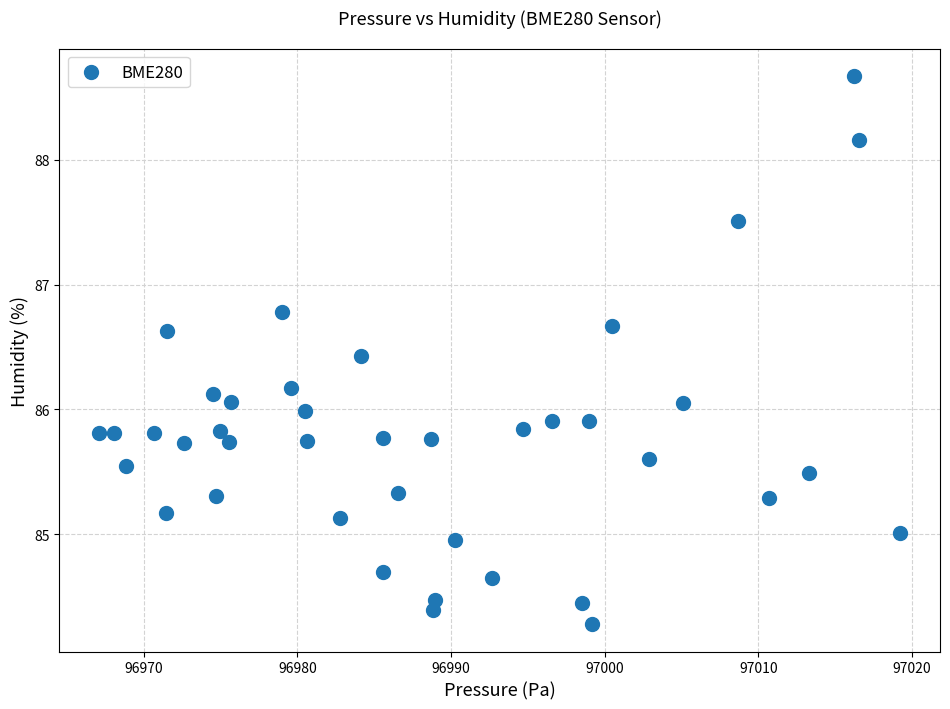

What is the range of X values (max minus min)?

52.1